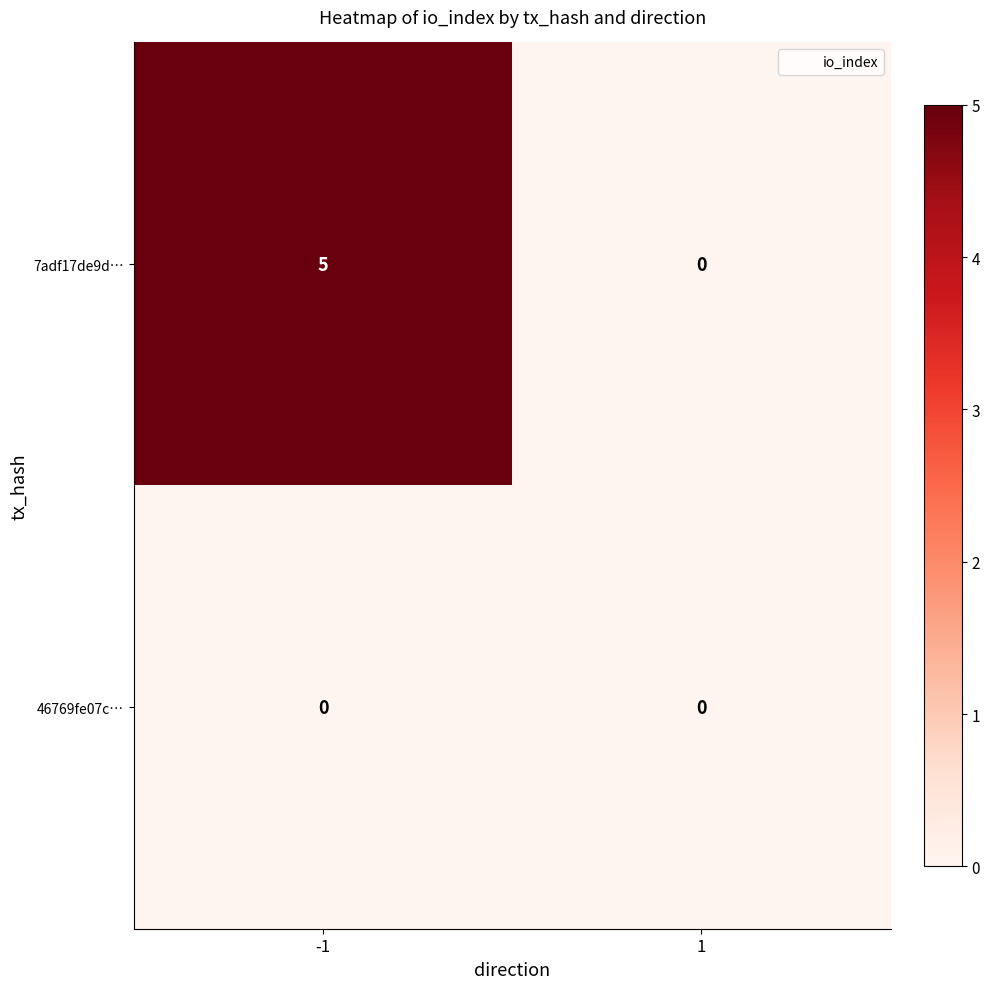

What is the difference between the maximum and minimum values in the 7adf17de9d… series?

5